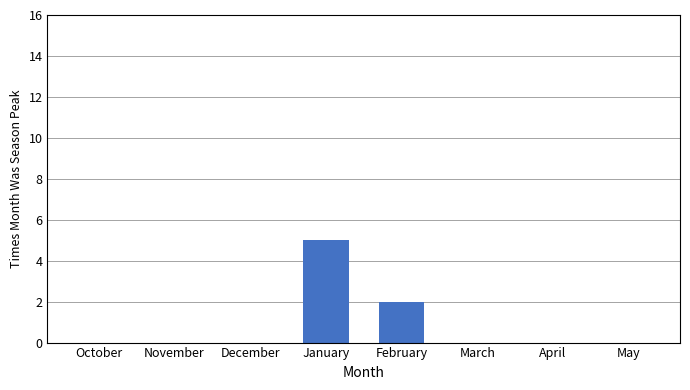

What is the change in value from November to January?

+5